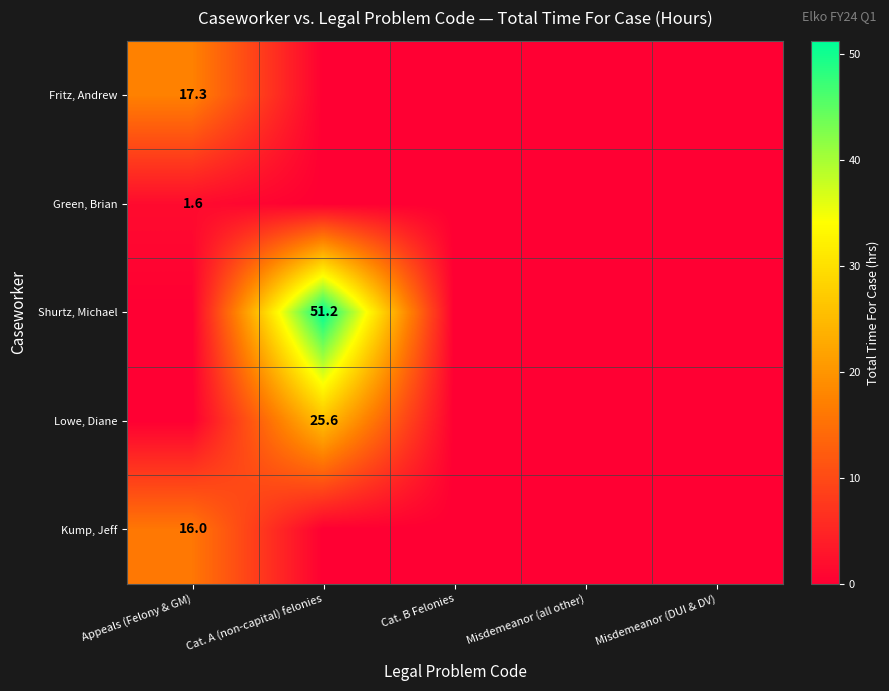

The Fritz, Andrew series shows 17.3 at Appeals (Felony & GM). True or false?

True